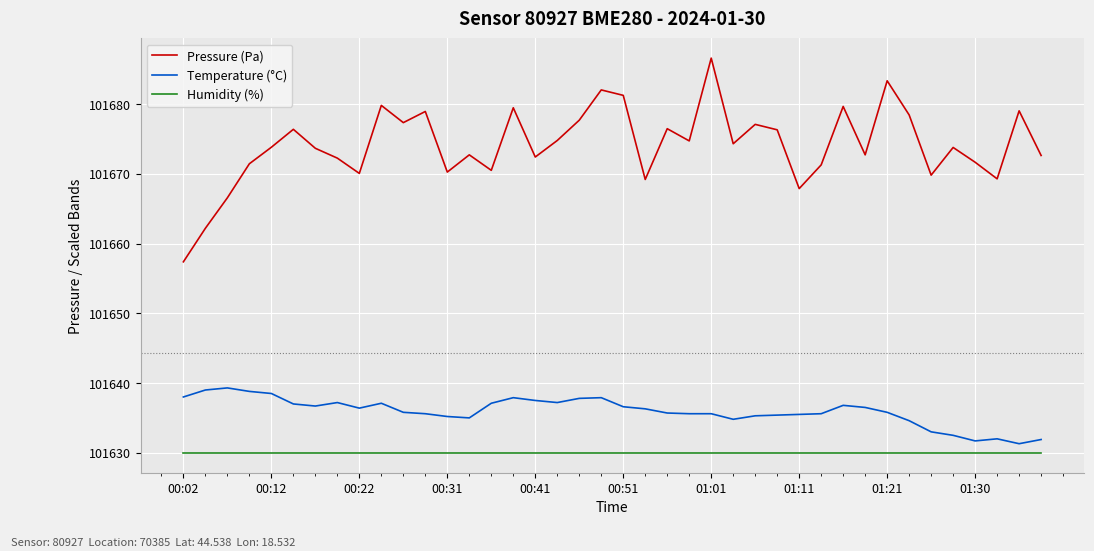

What is the difference between the maximum and minimum values in the Pressure (Pa) series?

29.2